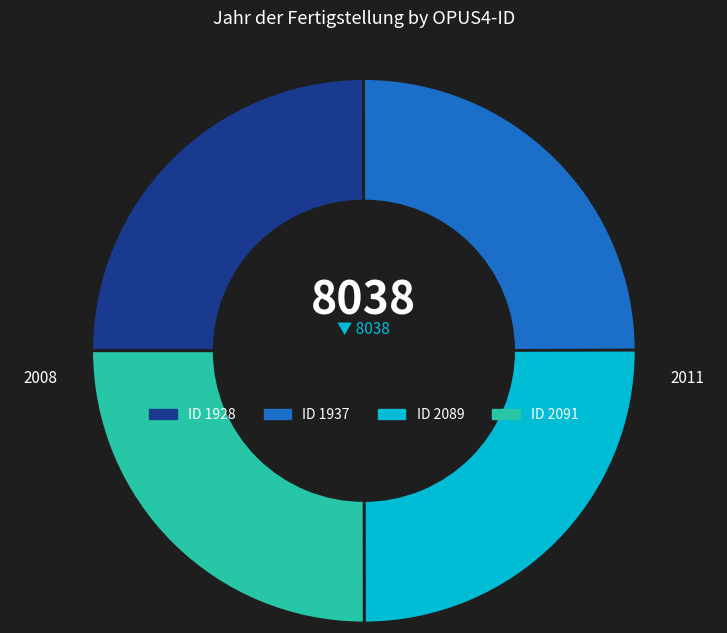

Is there a majority slice in this chart?

No